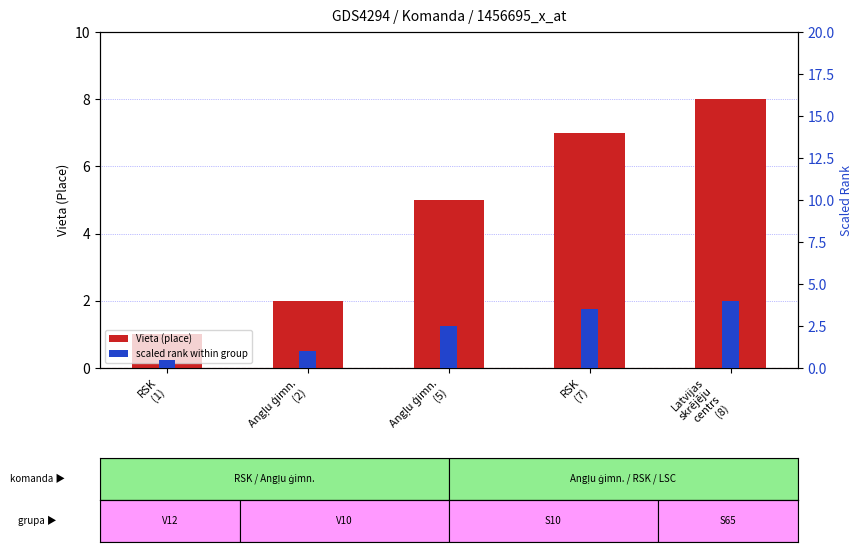

What is the approximate value of scaled rank within group at RSK
(7)?

3.5